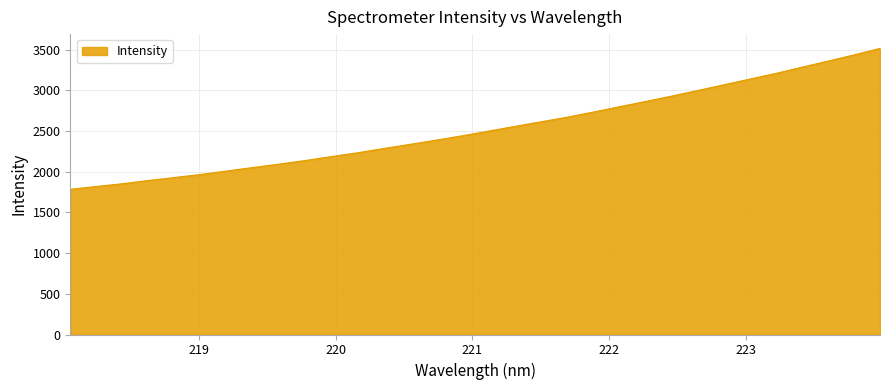

What is the difference between the maximum and minimum values?

1731.1